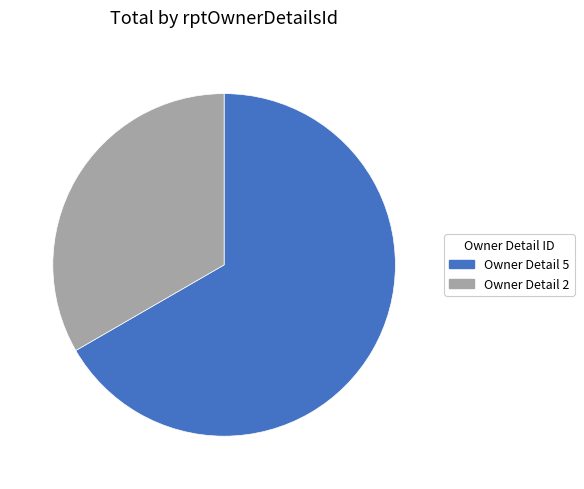

True or false: Owner Detail 5 accounts for 80% of the total.

False